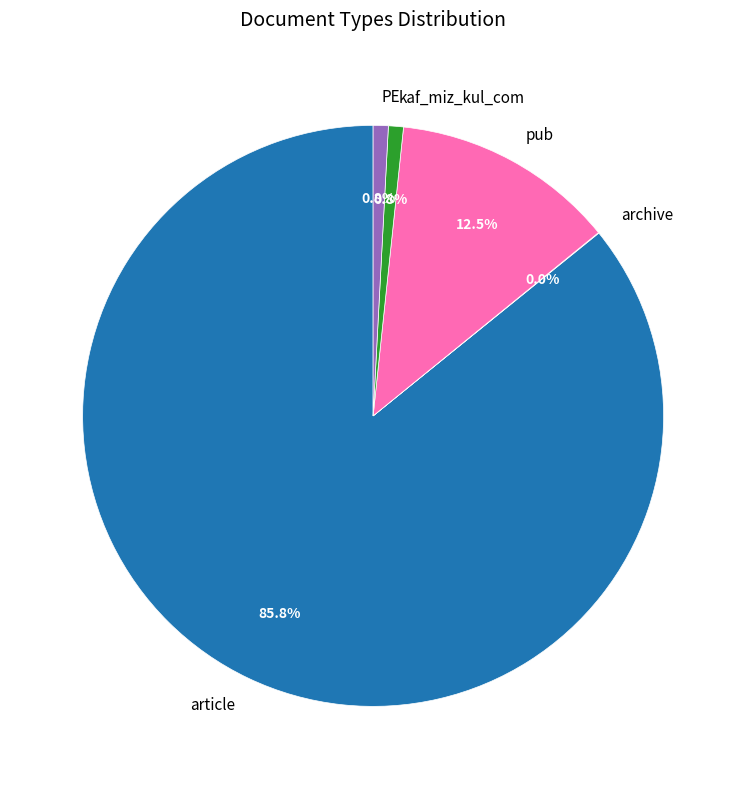

What is the ratio of the value at PE to the value at pub?

0.1